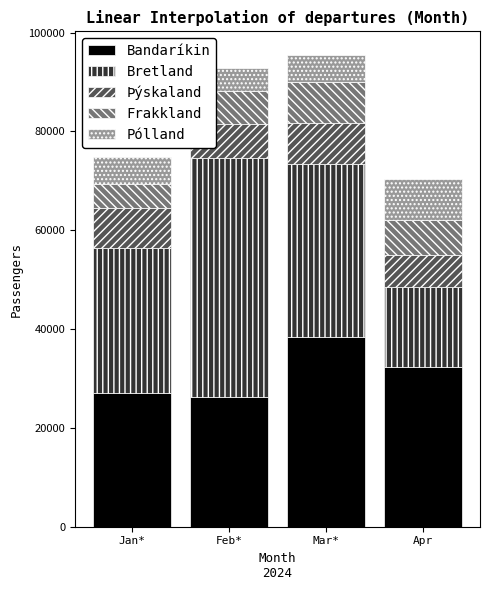

What is the minimum value for Bandaríkin?

26250